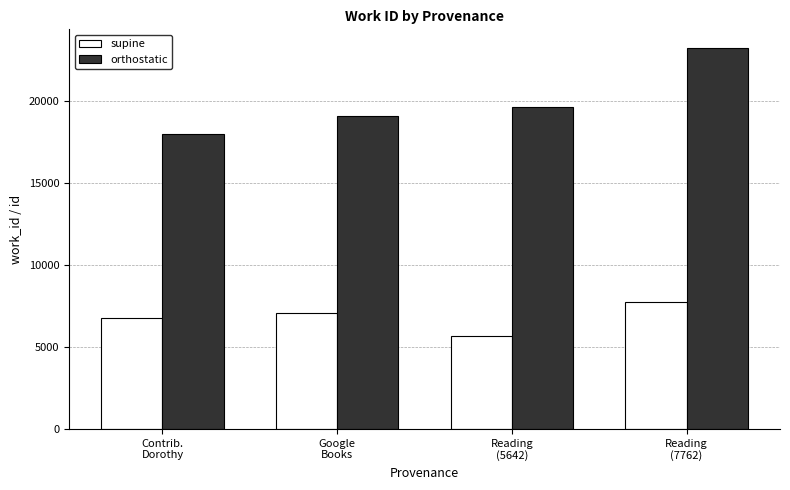

What is the difference between the orthostatic values at Reading
(7762) and Reading
(5642)?

3561